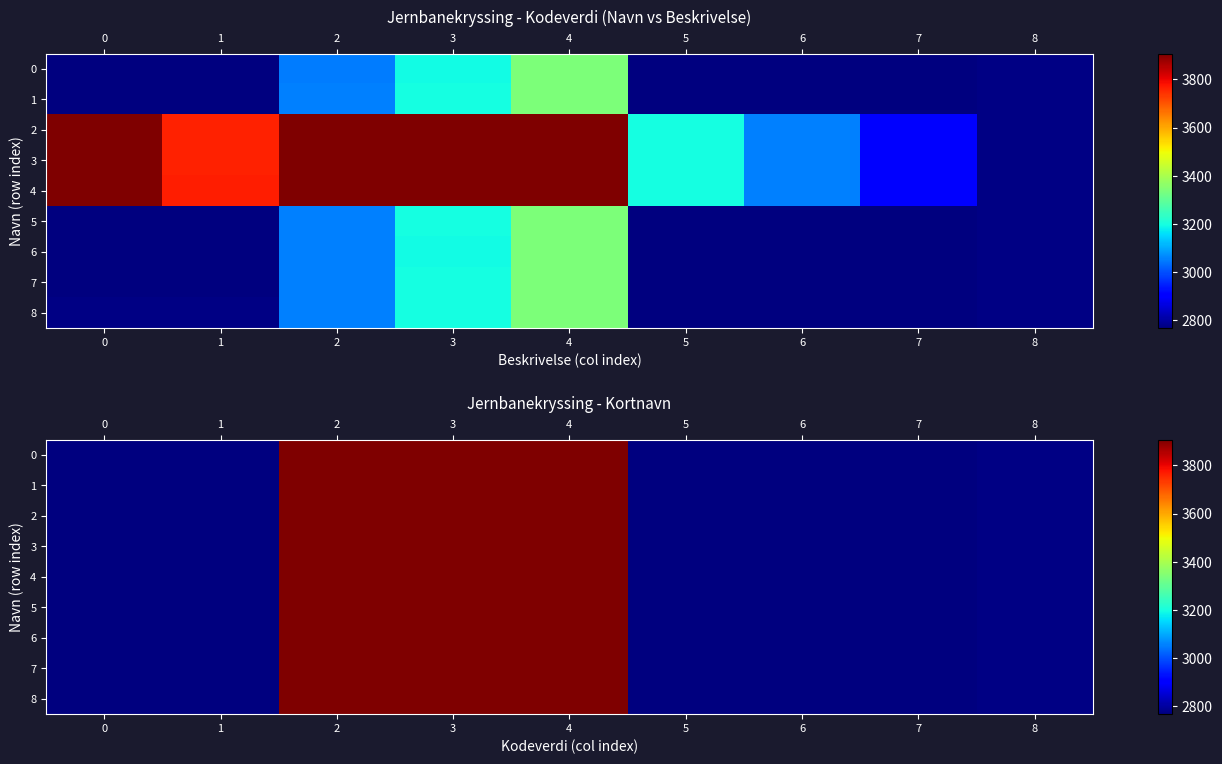

At which category is the sum across all series the highest?

4